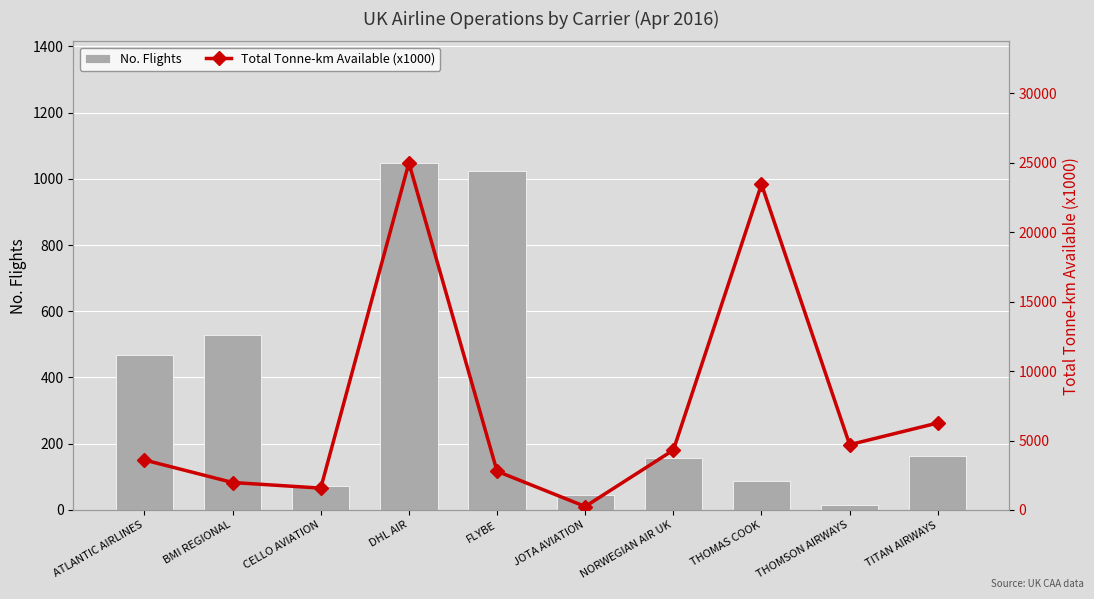

Rank the categories by No. Flights value from lowest to highest.

THOMSON AIRWAYS, JOTA AVIATION, CELLO AVIATION, THOMAS COOK, NORWEGIAN AIR UK, TITAN AIRWAYS, ATLANTIC AIRLINES, BMI REGIONAL, FLYBE, DHL AIR